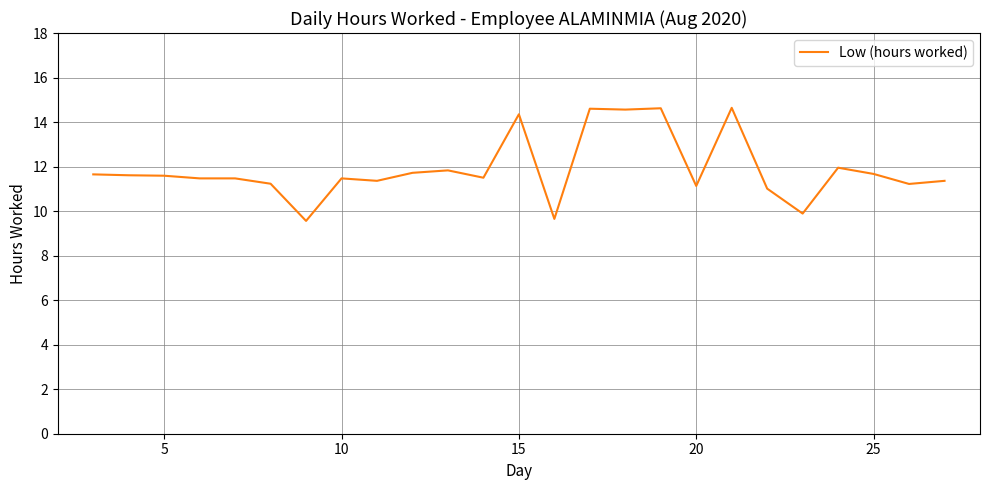

What is the difference between the maximum and minimum values?

5.1